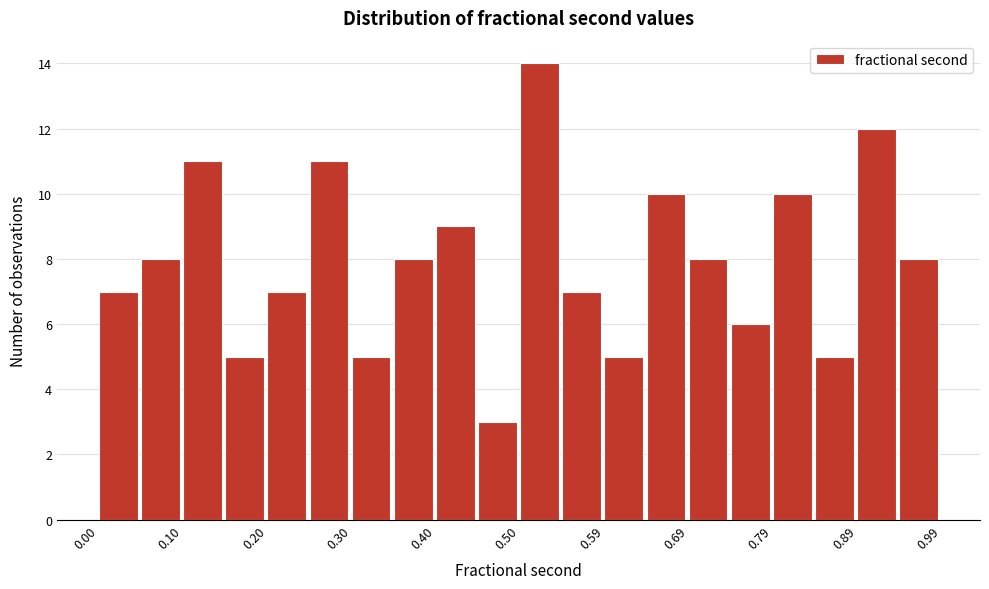

What is the height of the bar covering 0.84 to 0.89 on the x-axis? Neither the bar edges nor the heights are printed on the chart, so give them approximately, as read against the axes.

5